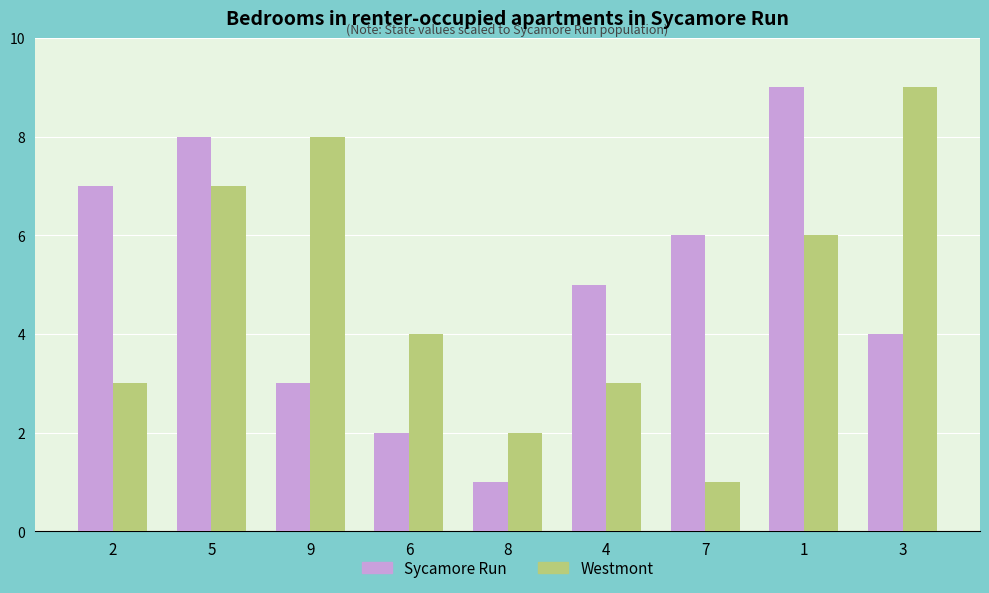

Is the value of Westmont at 1 greater than the value of Sycamore Run at 5?

No